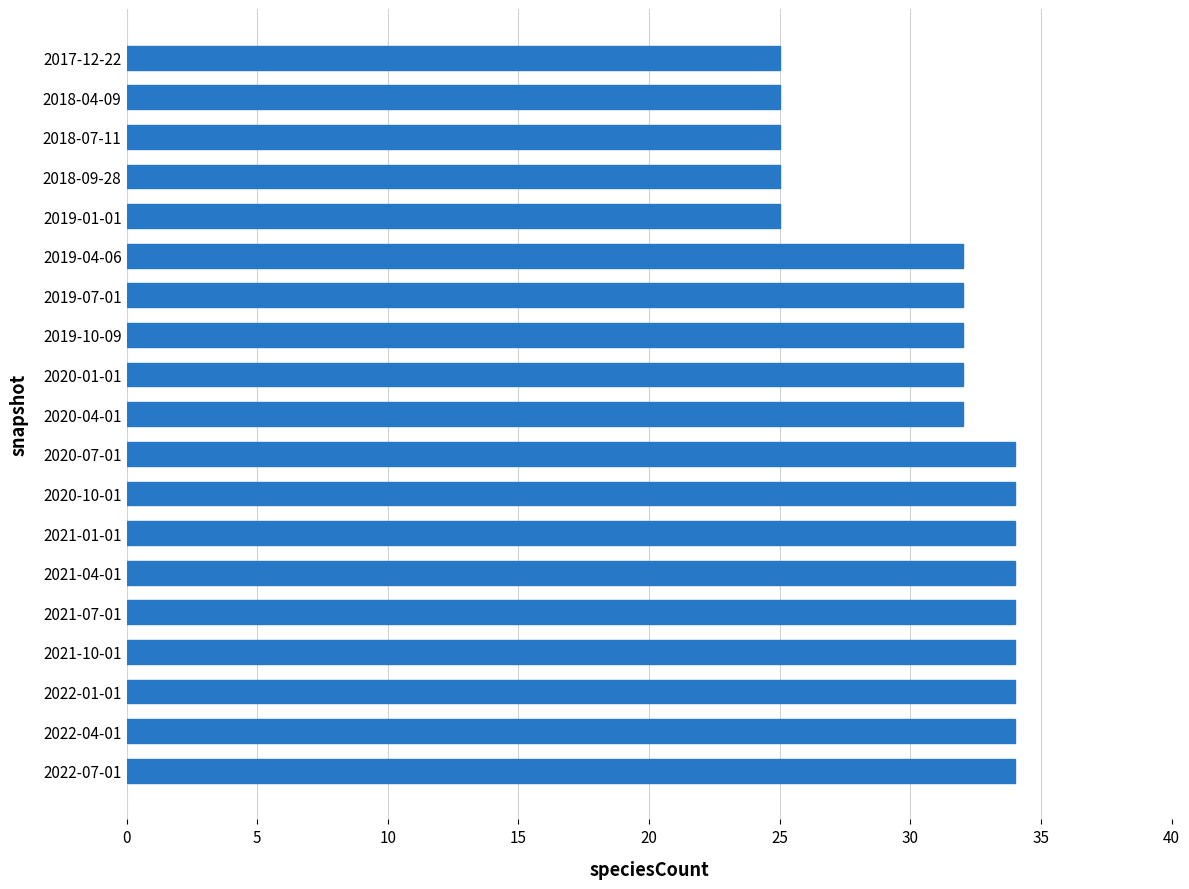

Count the number of data series in this chart.

1